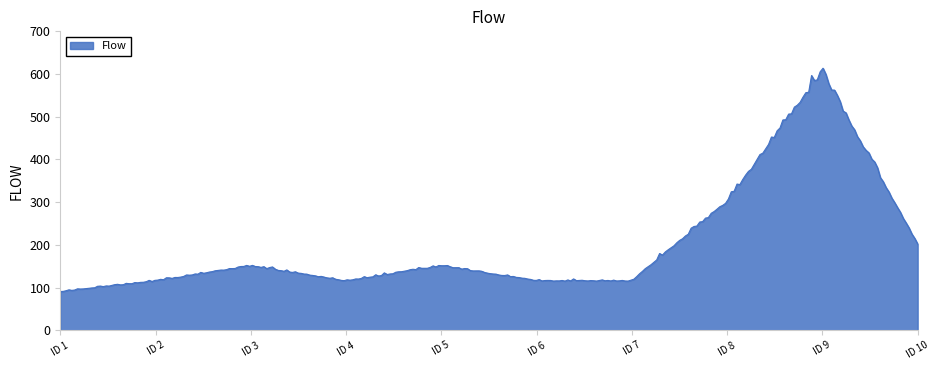

What is the smallest value displayed?

90.7